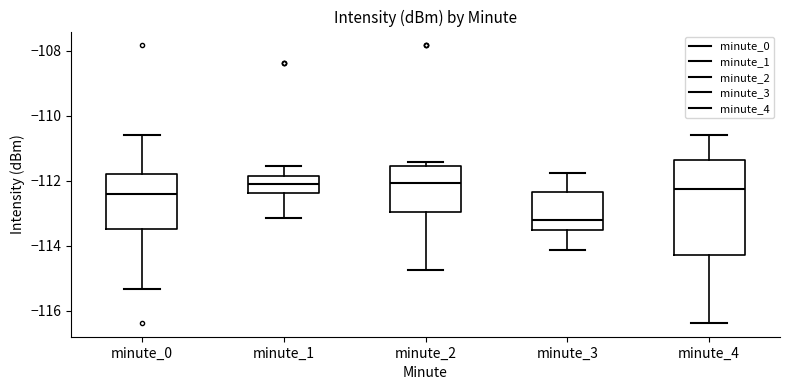

Reading left to right, transcribe this box plot: for each box, give where its median line is, the range the box spans, and where its two whiskers end, as read against the y-axis. The values are not printed on the chart, so give them approximately, as read against the axis.

minute_0: median -112.4, box -113.4 to -111.8, whiskers -115.4 to -110.6
minute_1: median -112.0, box -112.4 to -111.8, whiskers -113.2 to -111.6
minute_2: median -112.0, box -113.0 to -111.6, whiskers -114.8 to -111.4
minute_3: median -113.2, box -113.6 to -112.4, whiskers -114.2 to -111.8
minute_4: median -112.2, box -114.2 to -111.4, whiskers -116.4 to -110.6